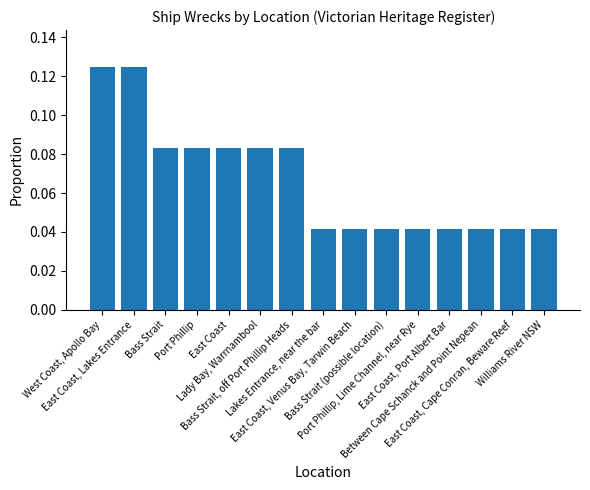

What is the sum of all values?

1.0